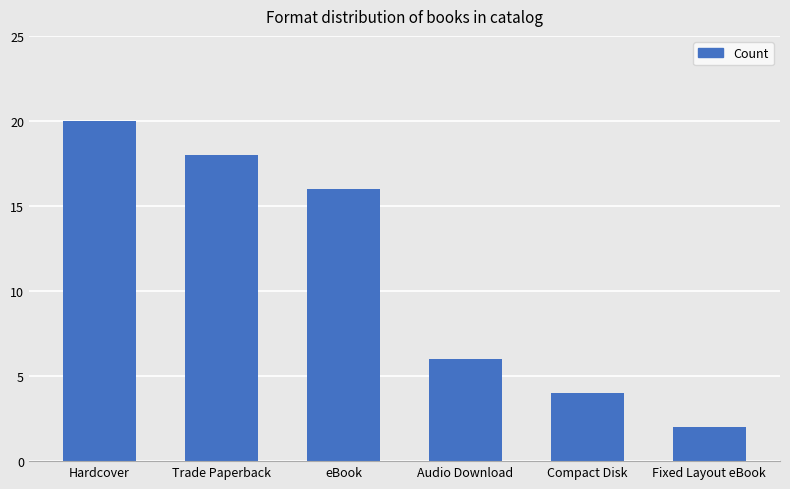

How many series are shown in this chart?

1